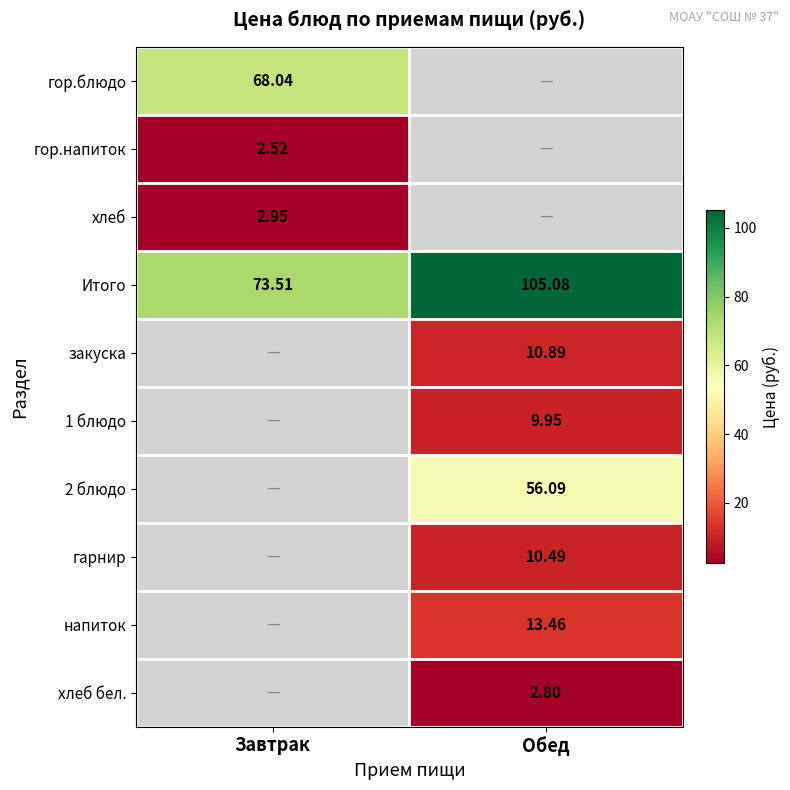

What is the difference between the highest and lowest values at Завтрак?

71.0